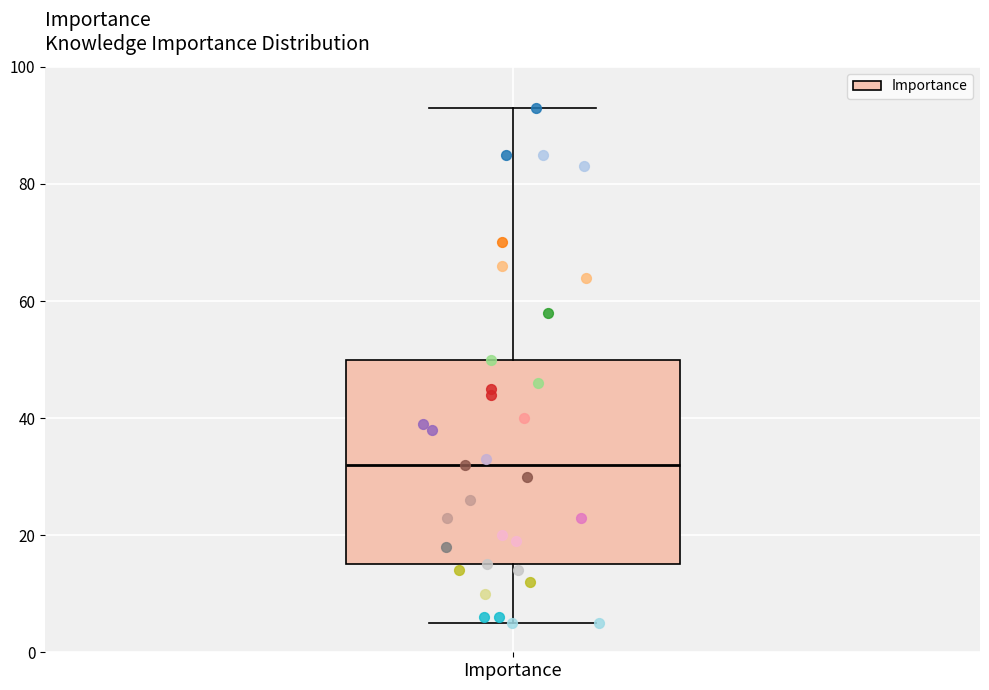

Where is the upper edge of the box for Importance on the y-axis? The values are not printed on the chart, so give them approximately, as read against the axis.

50